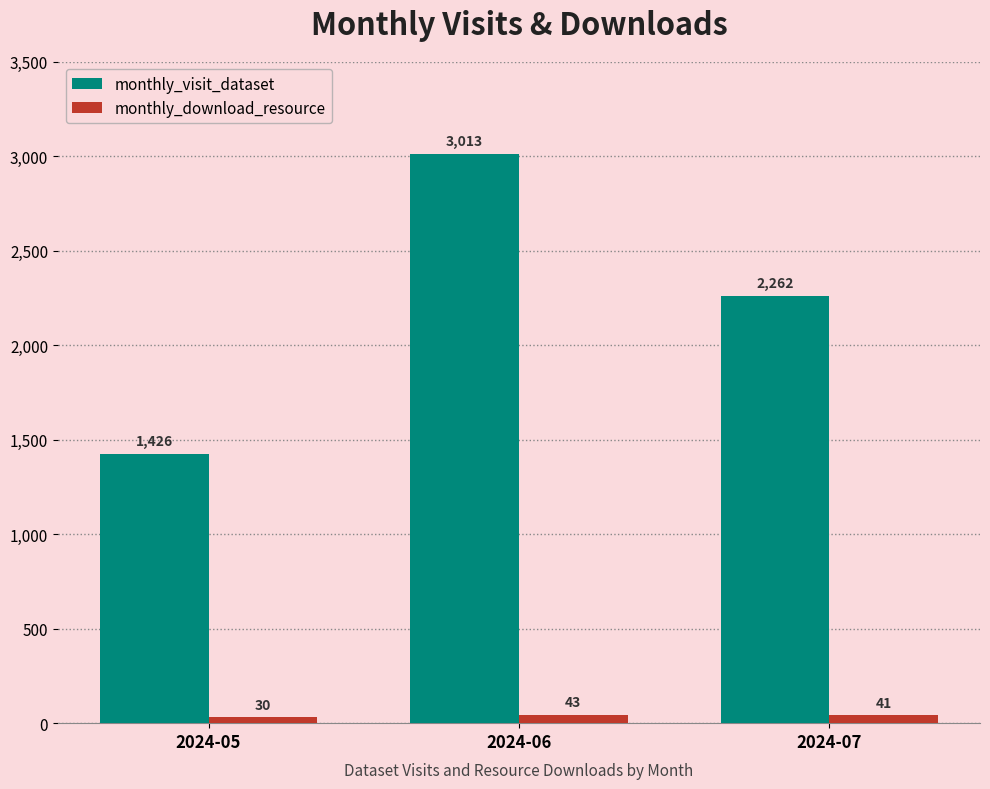

What is the value of the monthly_download_resource bar at the 3rd from the left?

41